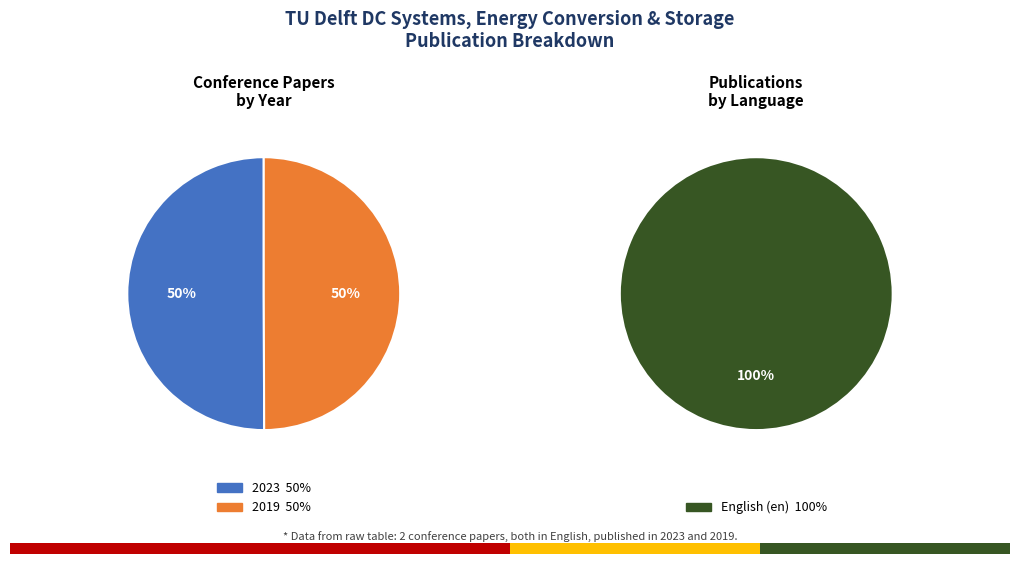

Between 2023 and 2019, which is larger?

2023